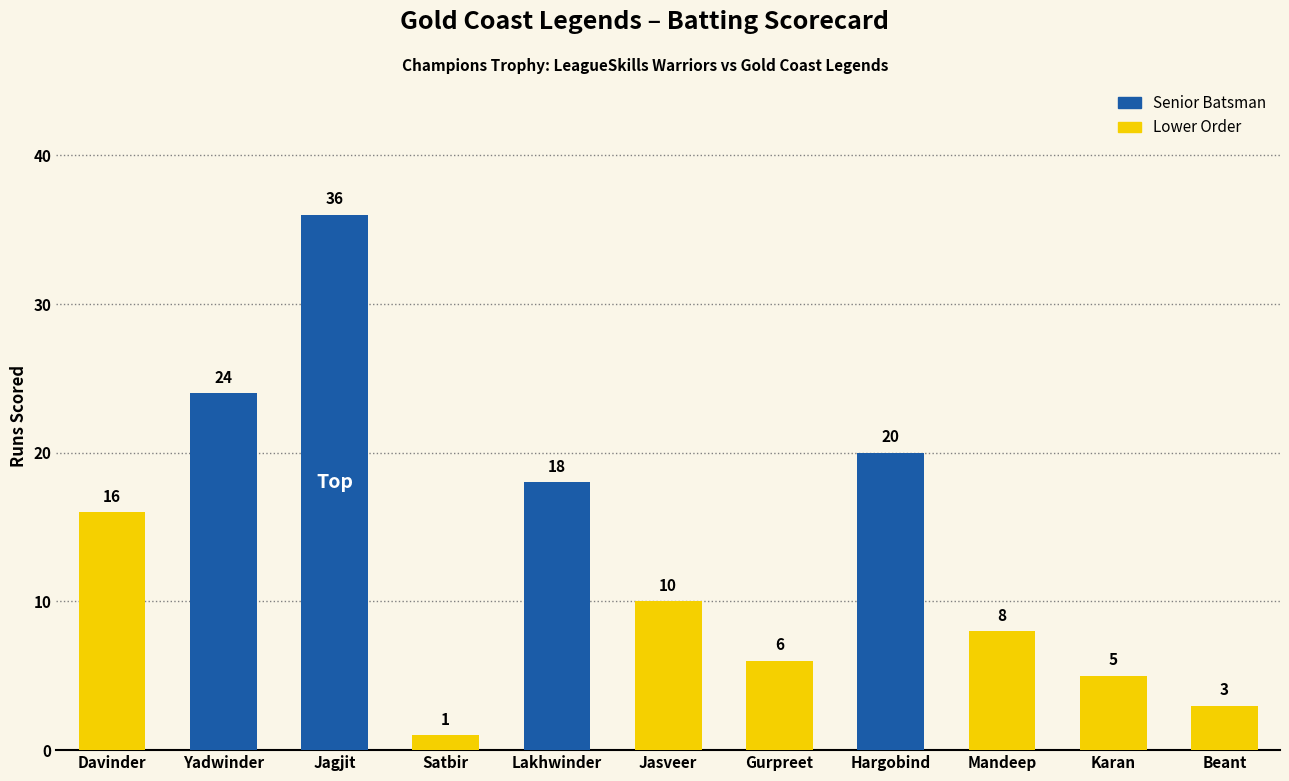

What is the greatest value displayed?

36